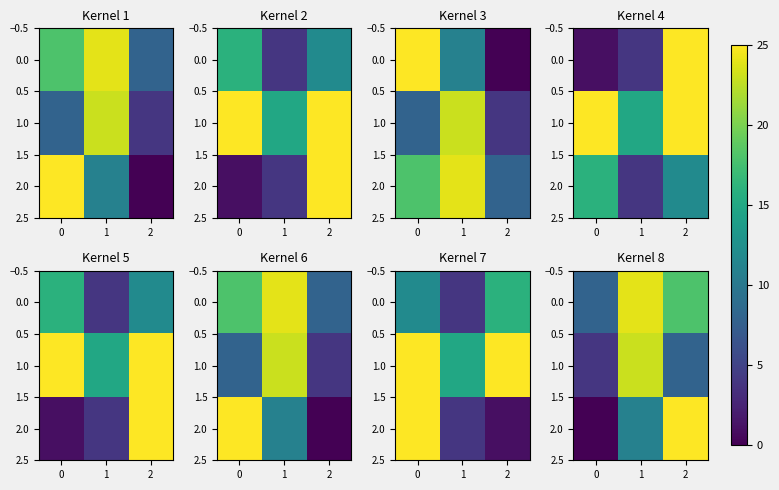

At which label is 0.0 closest to 16?

2